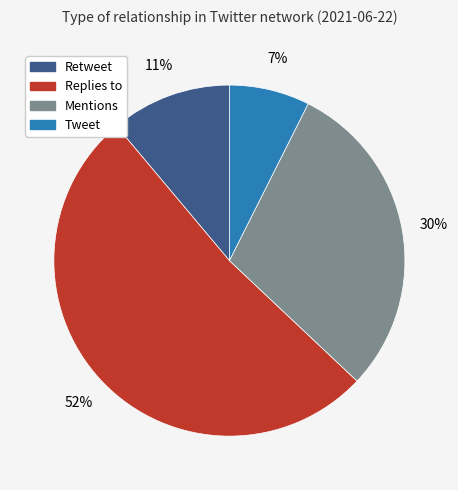

Count the number of slices in the pie.

4